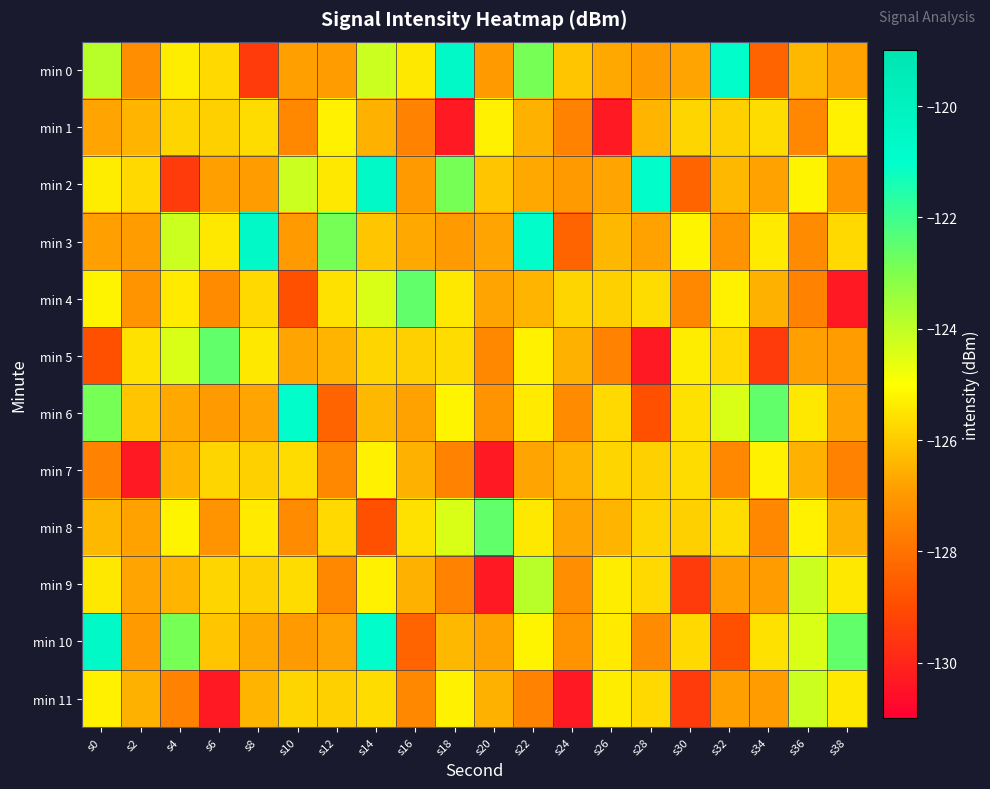

What is the maximum value shown in the chart?

-120.6